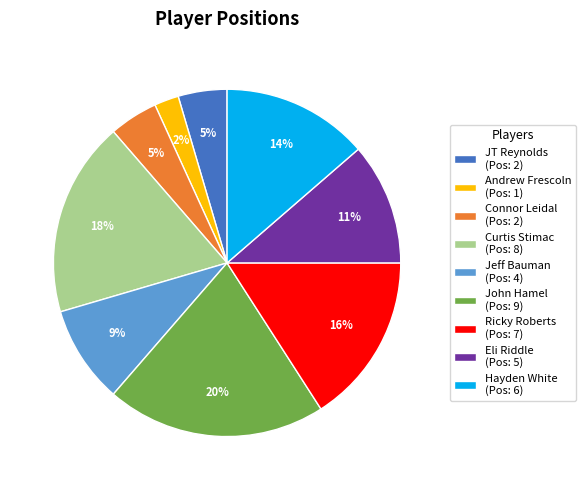

Between Hayden White (Pos: 6) and Curtis Stimac (Pos: 8), which is larger?

Curtis Stimac (Pos: 8)